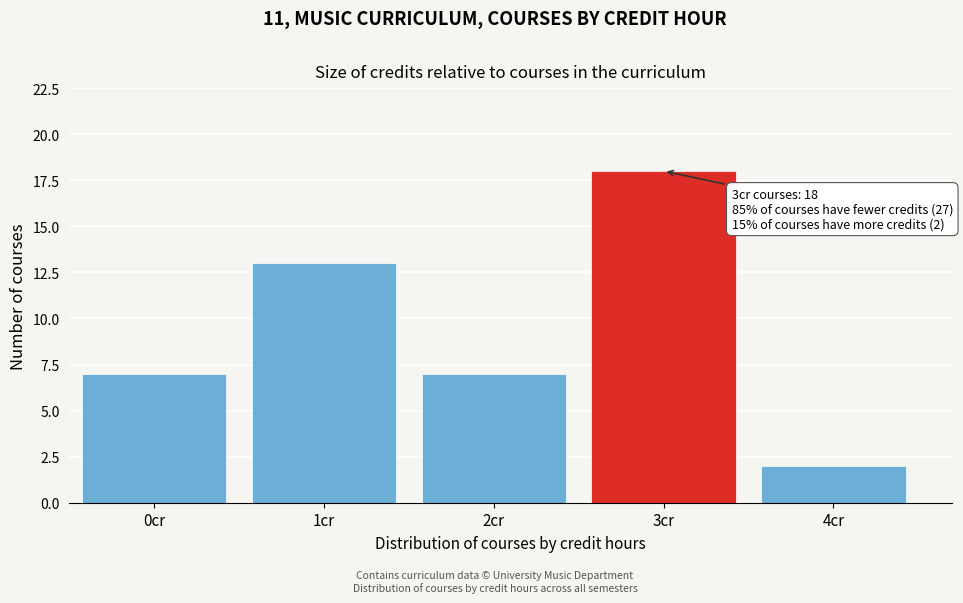

Reading right to left, what are all the values shown in this chart?

4cr=2	3cr=18	2cr=7	1cr=13	0cr=7